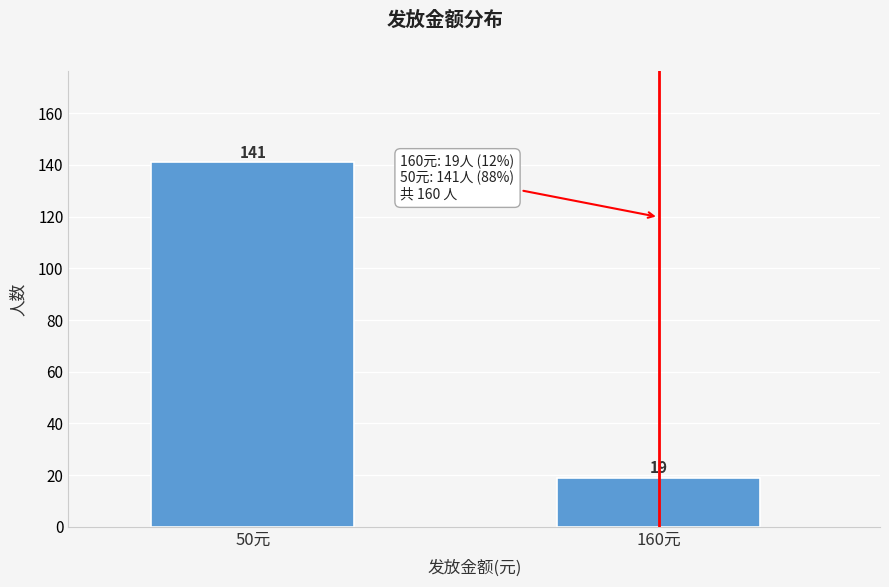

Reading left to right, list all the values displayed in this chart.

141	19